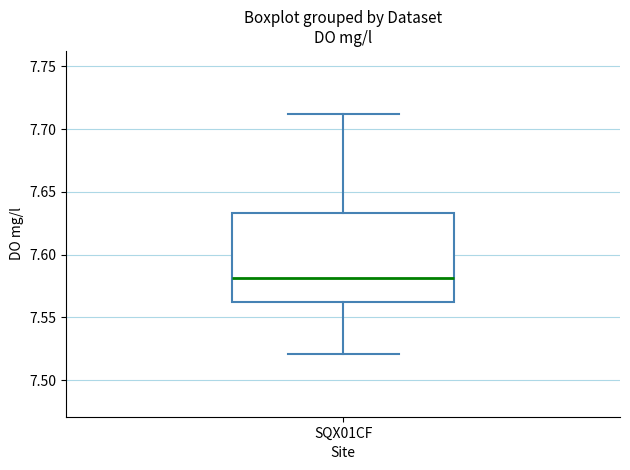

Transcribe this box plot: give where the median line is, the range the box spans, and where the two whiskers end, as read against the y-axis. The values are not printed on the chart, so give them approximately, as read against the axis.

median 7.580, box 7.560 to 7.635, whiskers 7.520 to 7.710